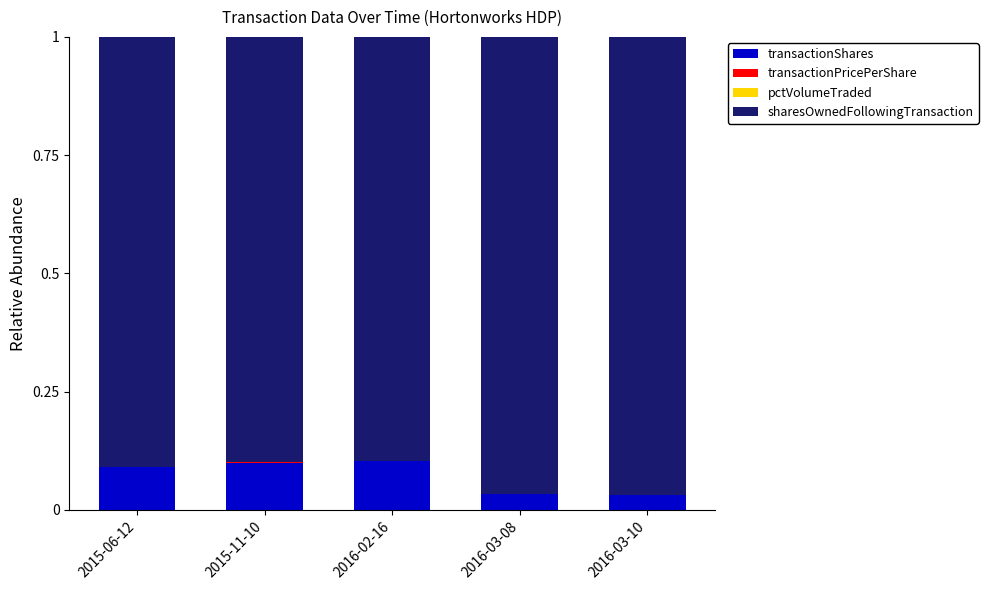

What is the sum of all transactionShares values?

0.4